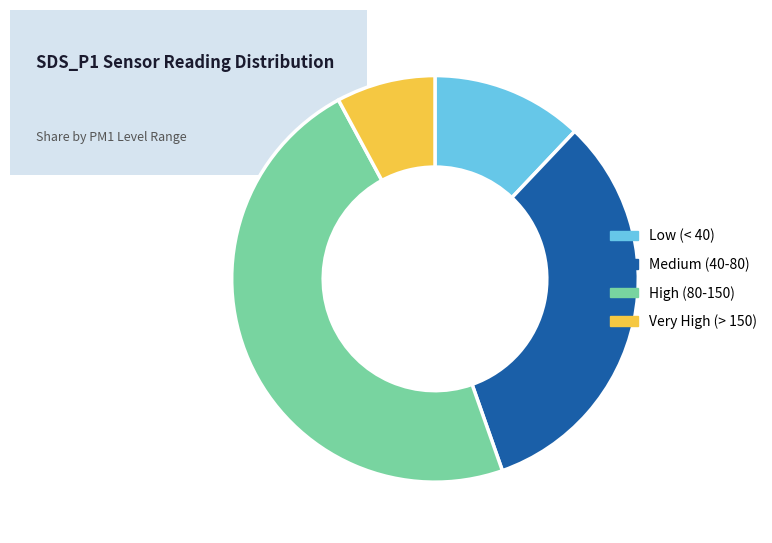

What is the ratio of the value at Low (< 40) to the value at High (80-150)?

0.3